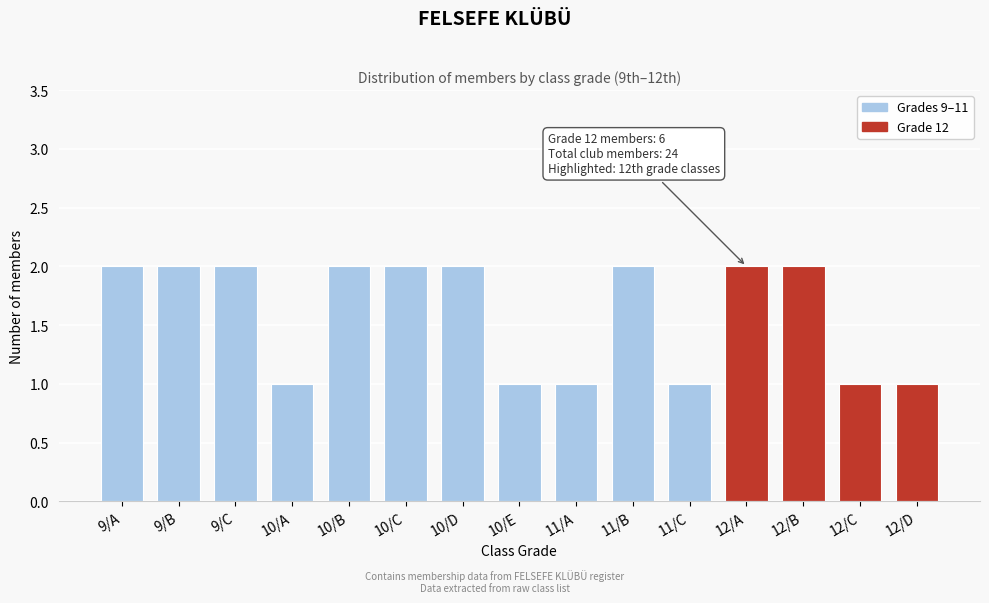

Reading left to right, list all the values displayed in this chart.

2	2	2	1	2	2	2	1	1	2	1	2	2	1	1